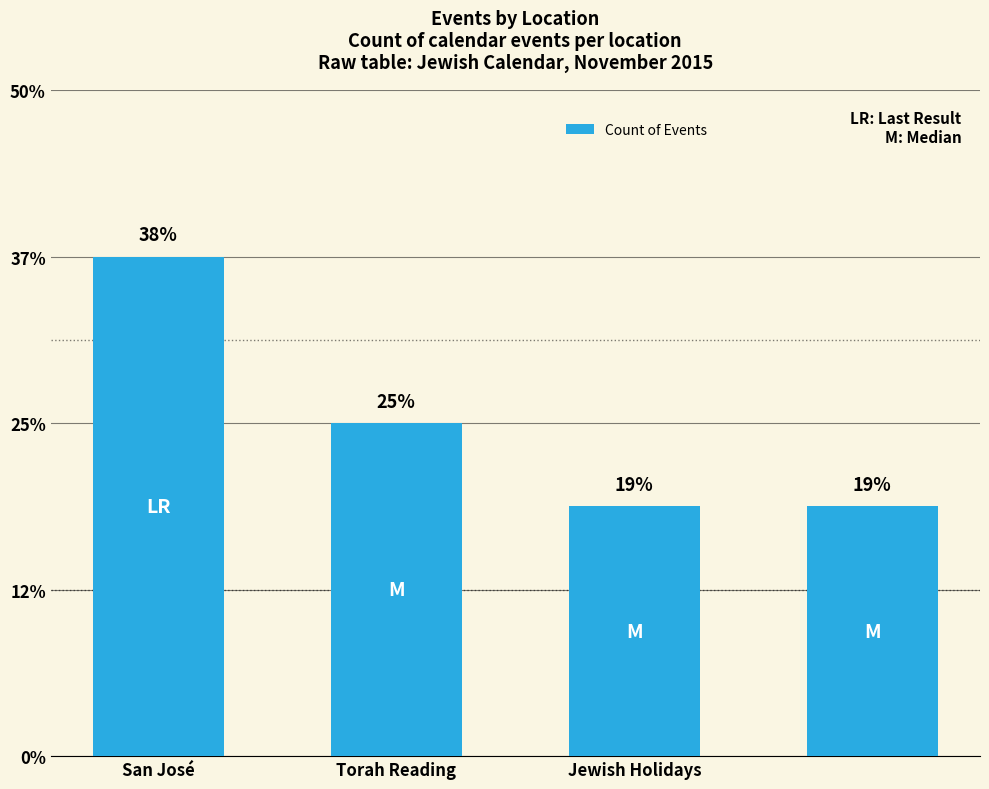

Rank the categories by value from lowest to highest.

Jewish Holidays, 3, Torah Reading, San José